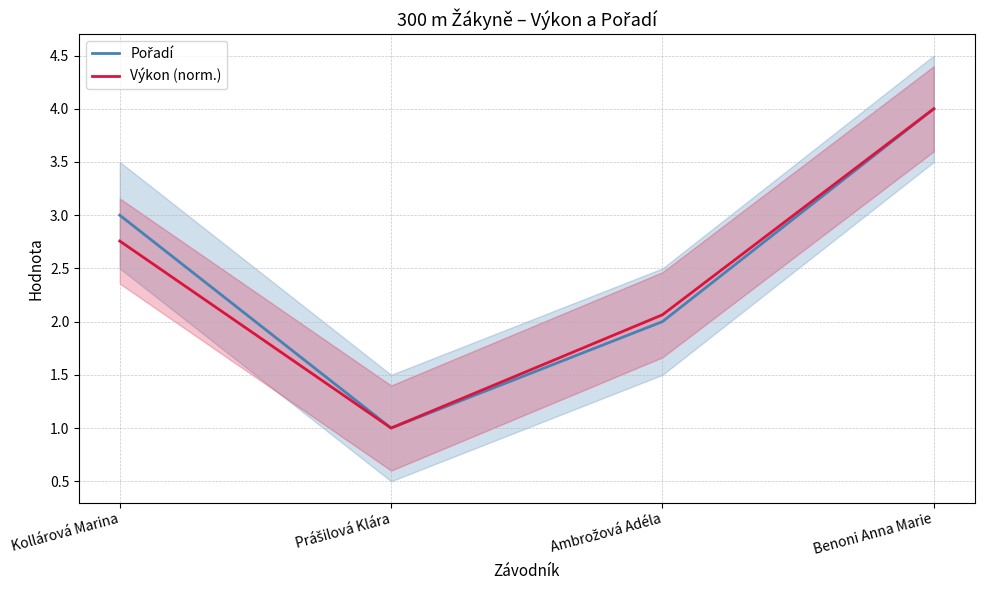

At which label does Pořadí reach its minimum?

Prášilová Klára